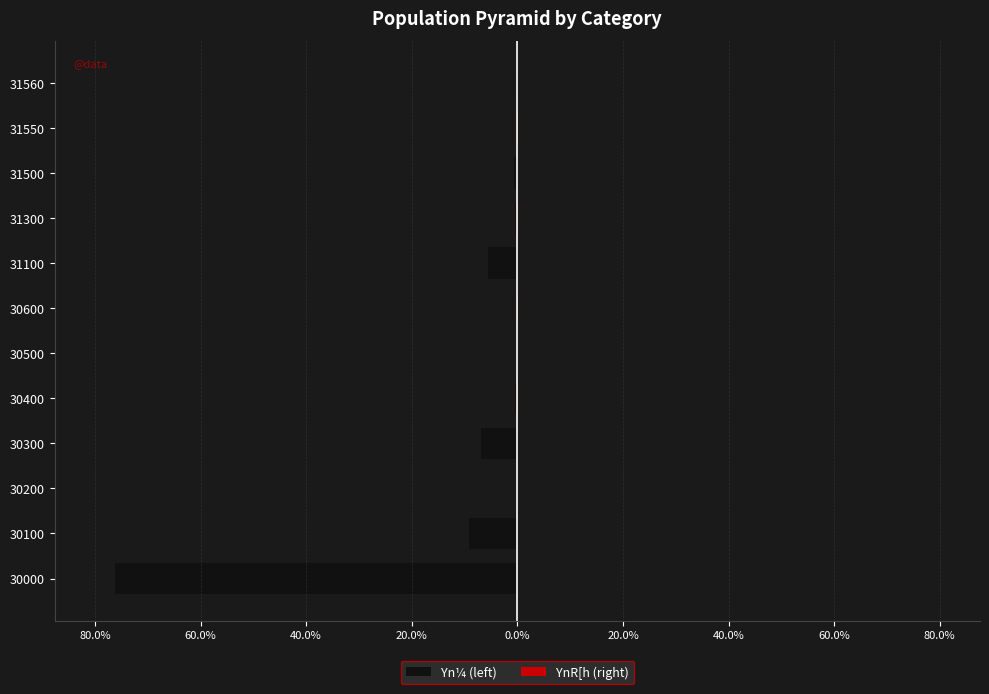

What is the average value of the Yn¼ (left) series?

-8.3